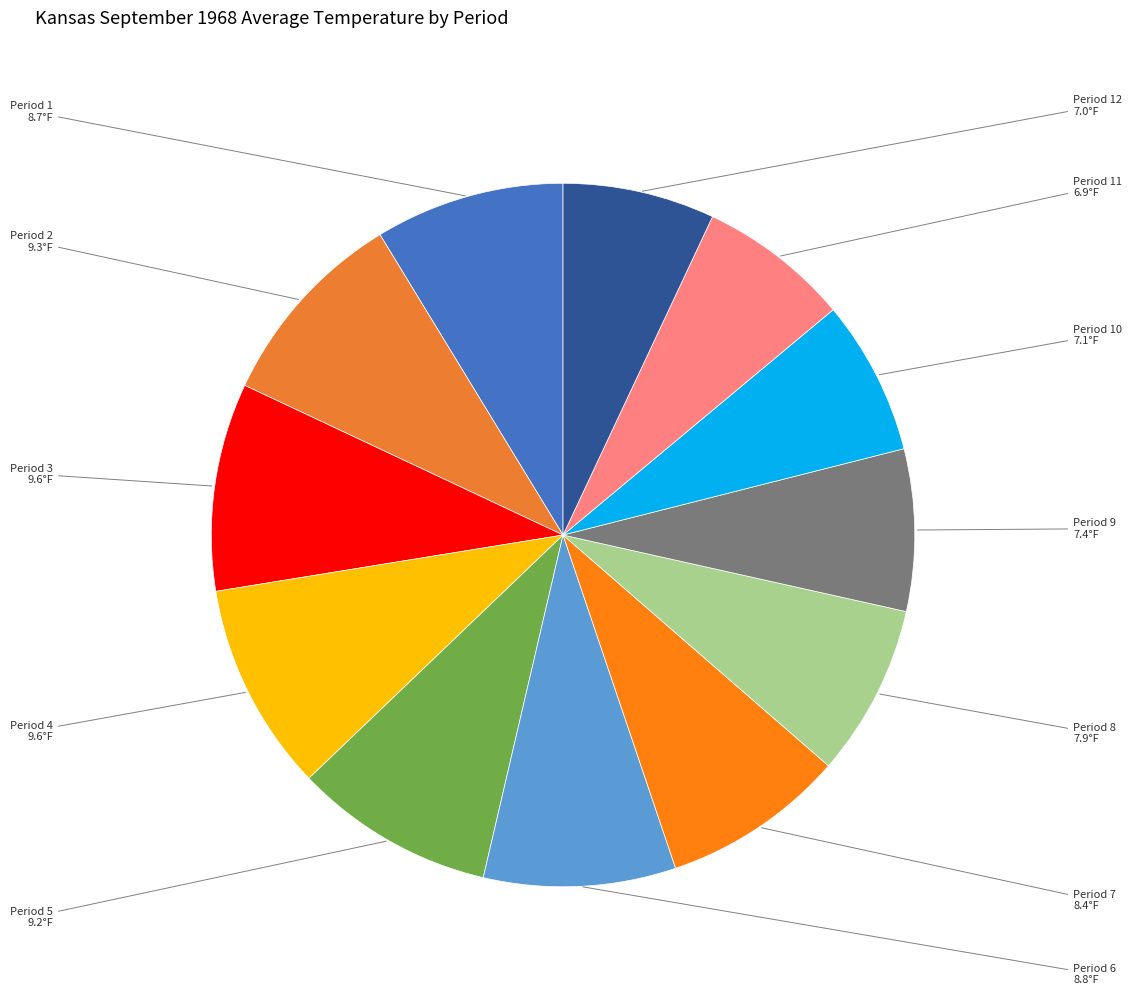

Rank the categories by value from highest to lowest.

Period 4, Period 3, Period 2, Period 5, Period 6, Period 1, Period 7, Period 8, Period 9, Period 10, Period 12, Period 11